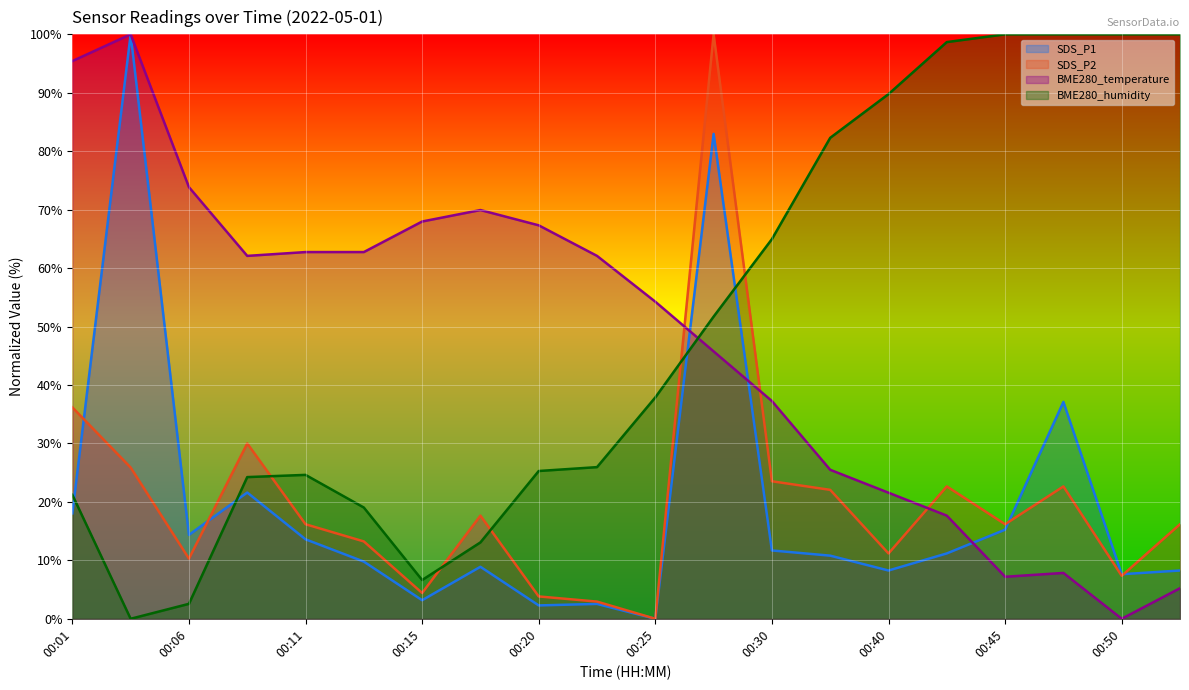

Rank the series by their maximum value, from highest to lowest.

SDS_P1, SDS_P2, BME280_temperature, BME280_humidity